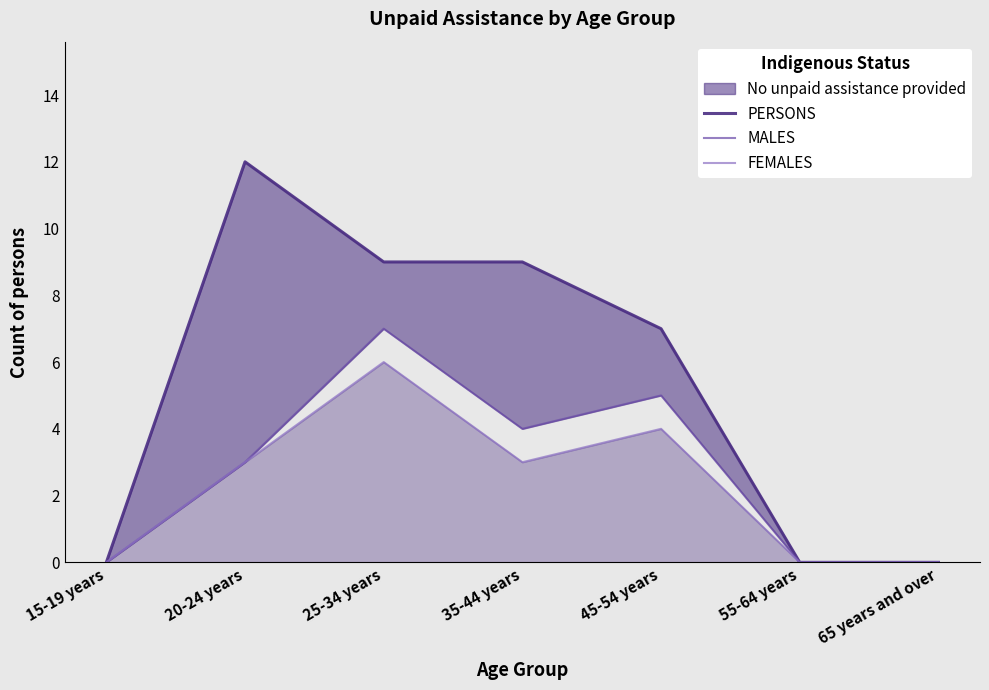

Which series has the largest total across all categories?

PERSONS